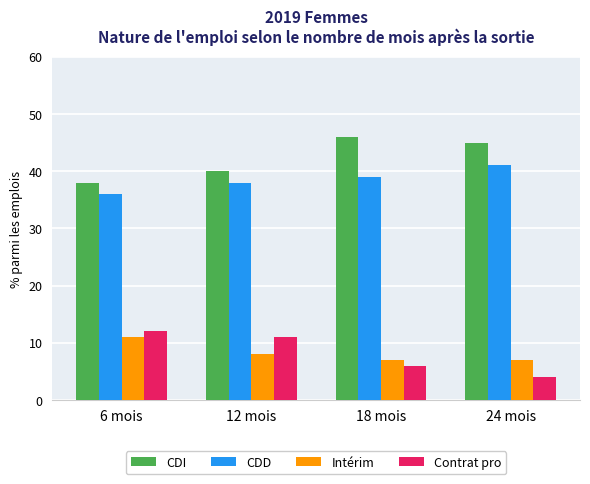

How many bars are there in each group?

4